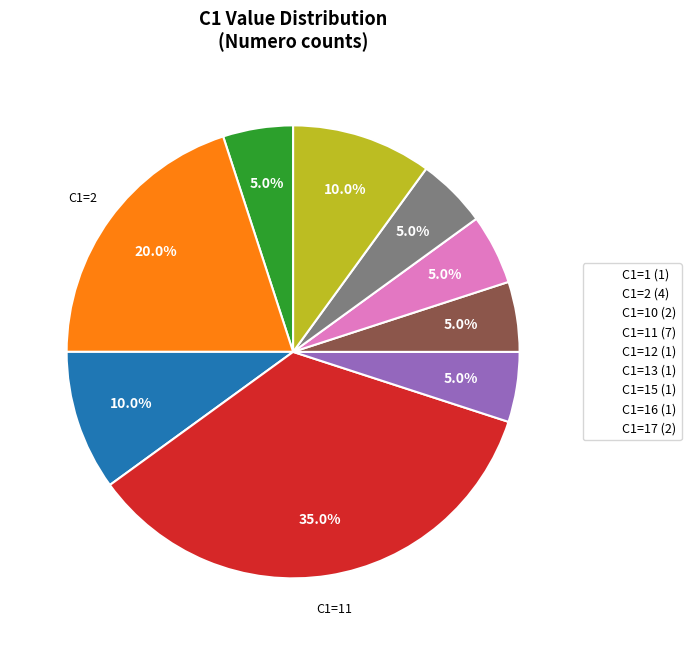

Is there any slice that represents more than half of the pie?

No